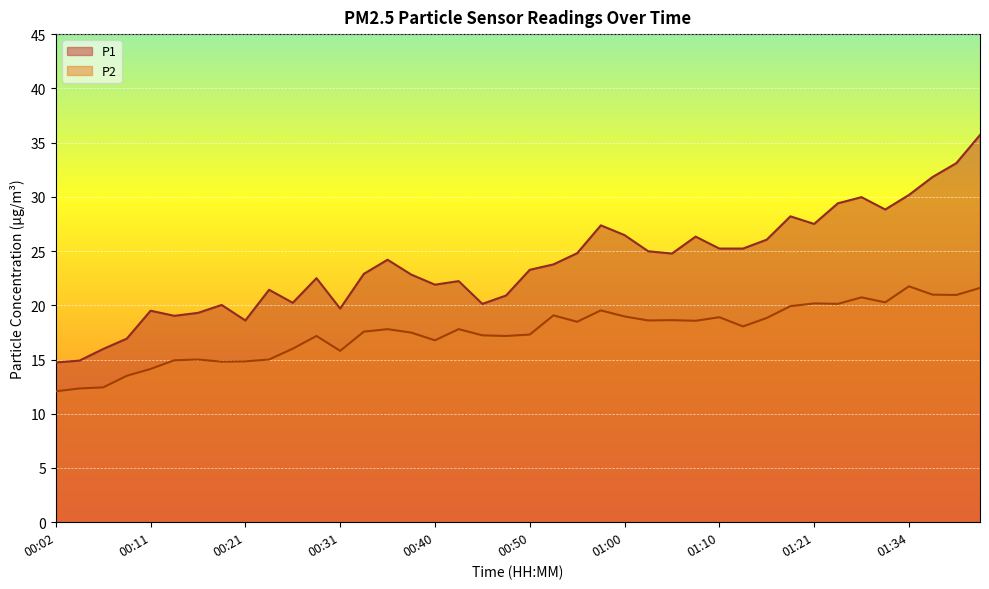

Reading right to left, list all the values displayed in this chart.

P1: 35.7	33.1	31.8	30.2	28.8	30.0	29.4	27.5	28.2	26.1	25.2	25.2	26.3	24.8	25.0	26.5	27.4	24.8	23.8	23.3	20.9	20.1	22.2	21.9	22.8	24.2	22.9	19.7	22.5	20.2	21.4	18.6	20.0	19.3	19.0	19.5	16.9	16.0	14.9	14.7
P2: 21.6	20.9	21.0	21.8	20.3	20.7	20.1	20.2	19.9	18.8	18.1	18.9	18.6	18.6	18.6	19.0	19.5	18.5	19.1	17.3	17.2	17.2	17.8	16.8	17.5	17.8	17.6	15.8	17.2	16.0	15.0	14.8	14.8	15.0	14.9	14.1	13.5	12.4	12.3	12.1